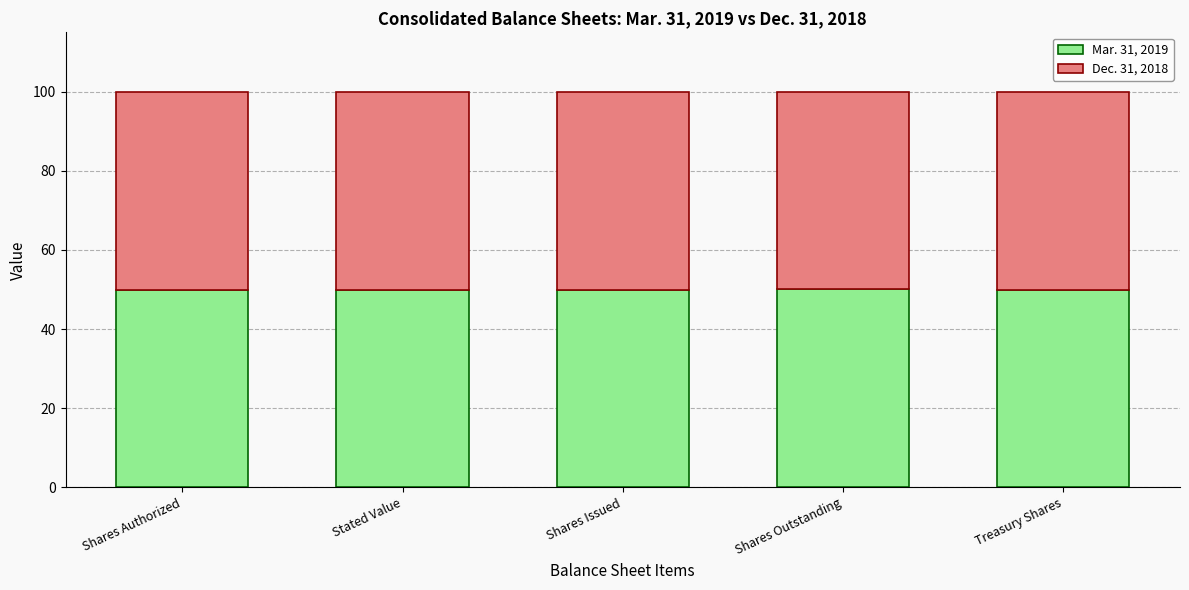

What is the average value of the Mar. 31, 2019 series?

50.0